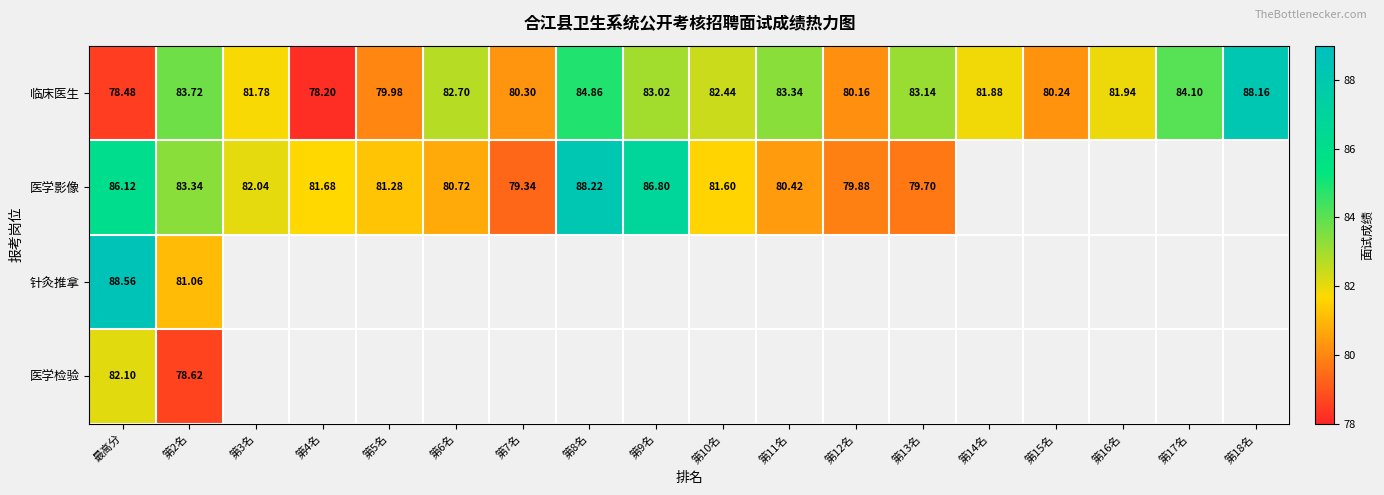

What is the difference between the maximum and minimum values in the 临床医生 series?

10.0